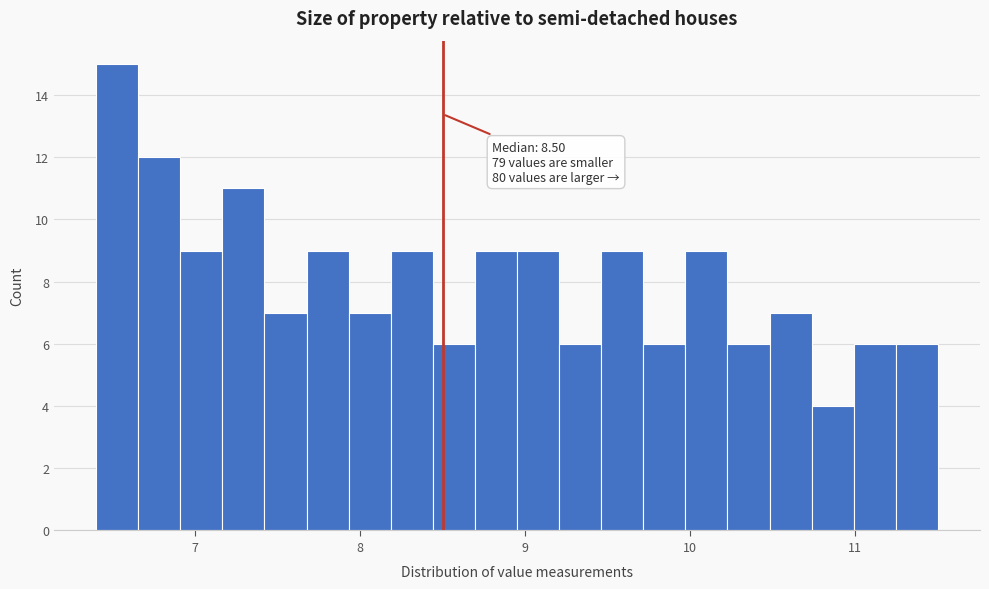

Read against the x-axis, roughly where is the centre of the tallest bar?

6.5